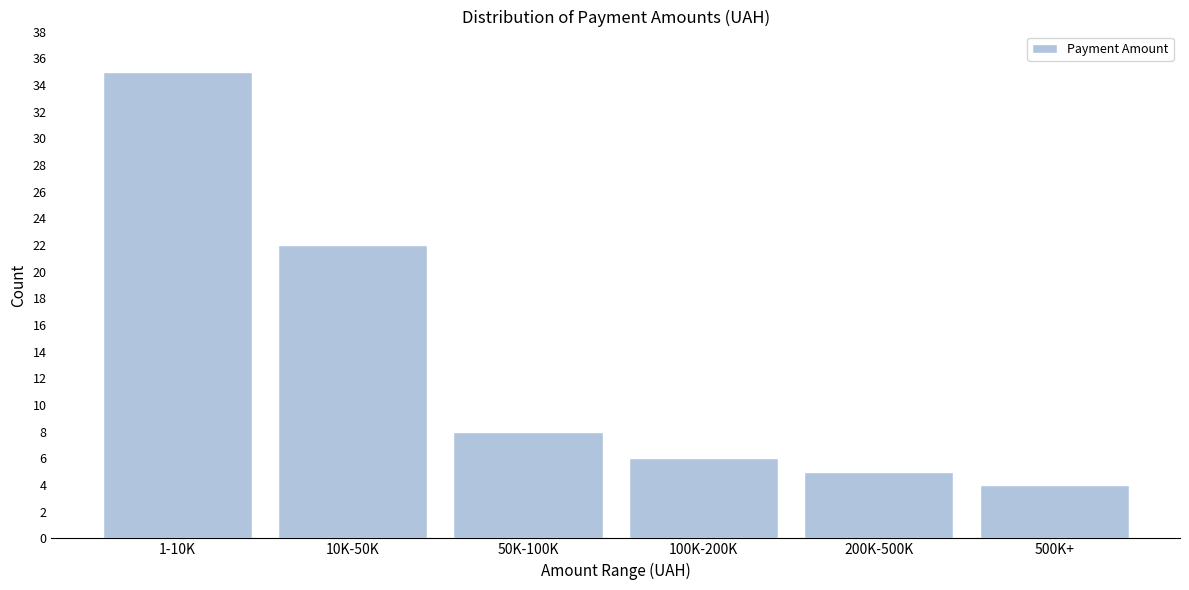

Reading left to right, transcribe all the data shown in this chart.

35	22	8	6	5	4